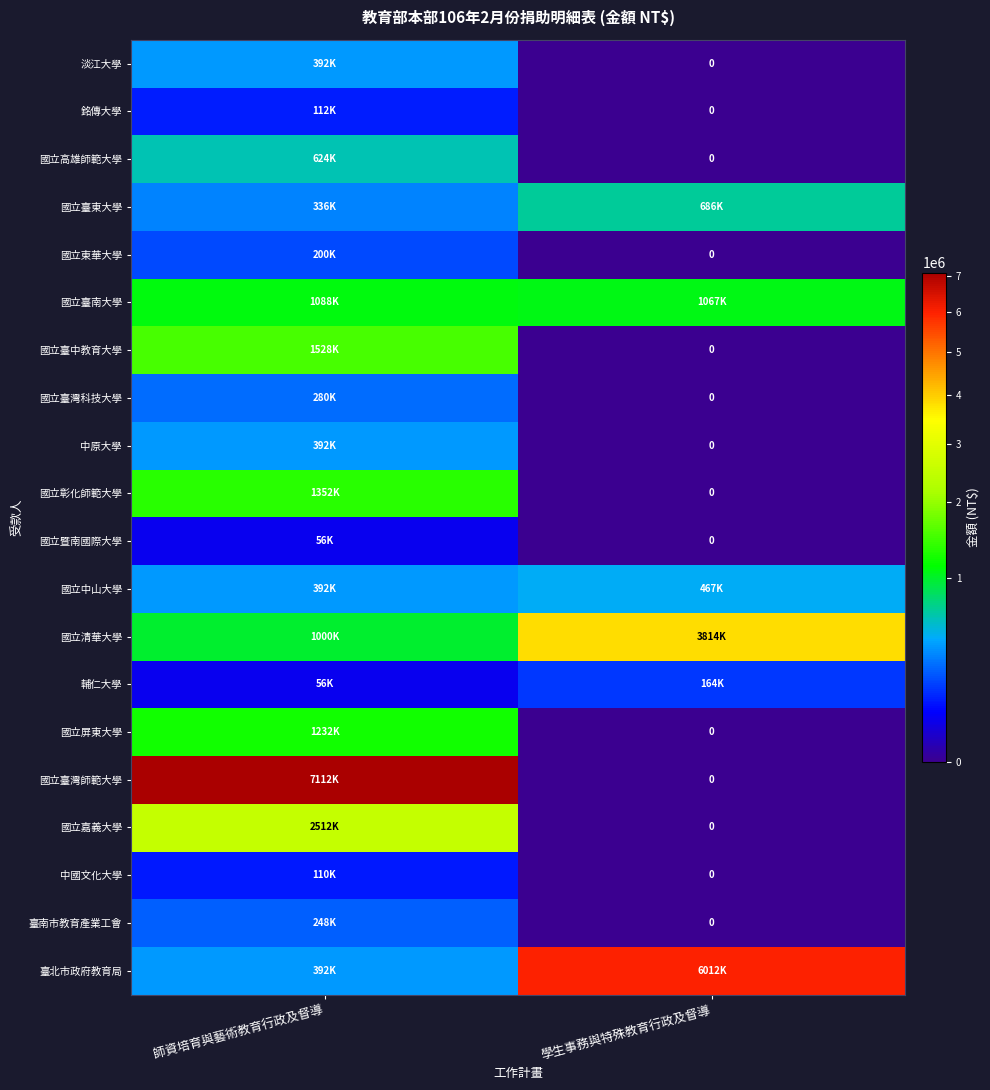

What is the minimum value for 國立中山大學?

392000